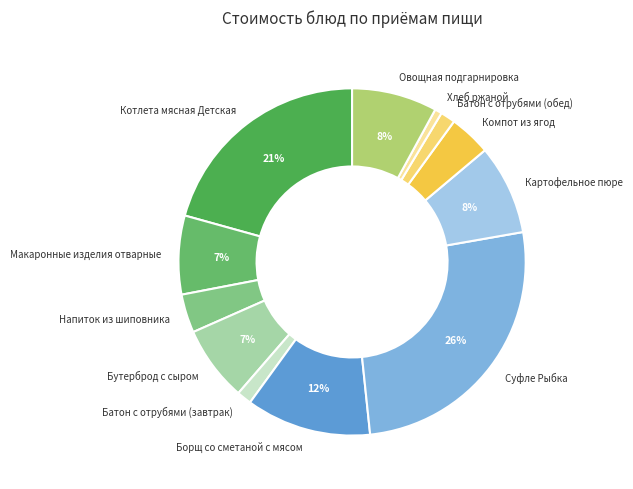

To the nearest percent, what is the difference between the Котлета мясная Детская and Напиток из шиповника slice percentages?

17%